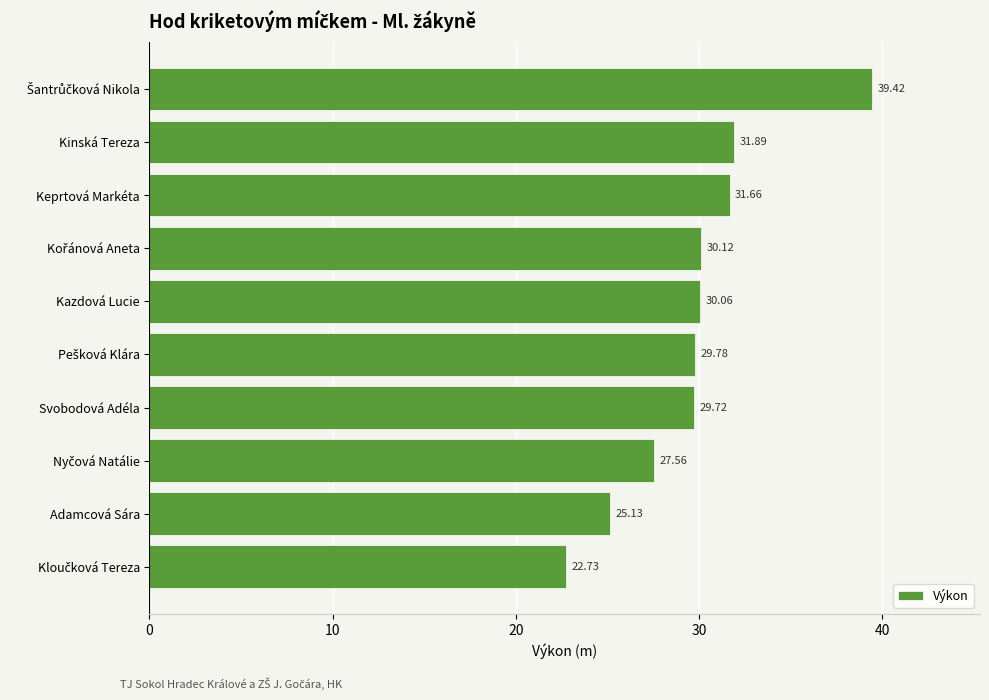

Approximately how many times larger is the value at Svobodová Adéla compared to Kazdová Lucie?

1.0